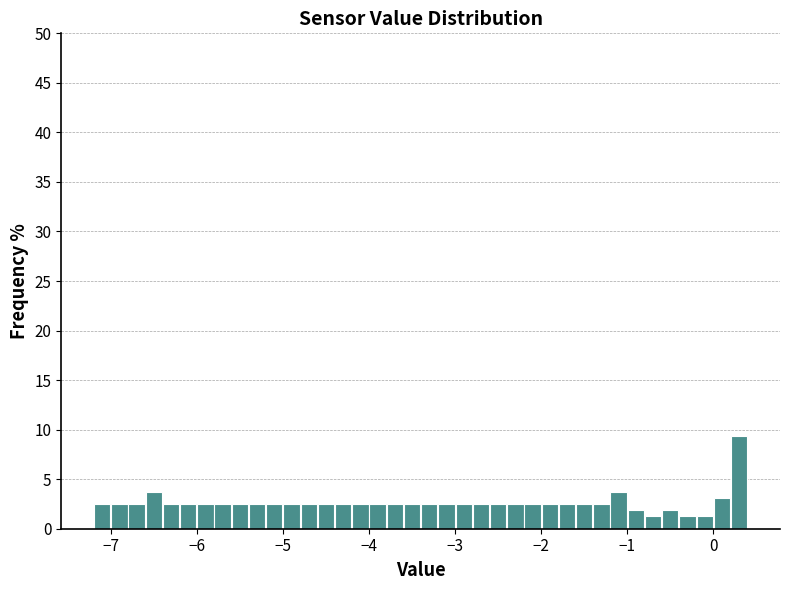

Read against the x-axis, roughly where is the centre of the tallest bar?

0.3